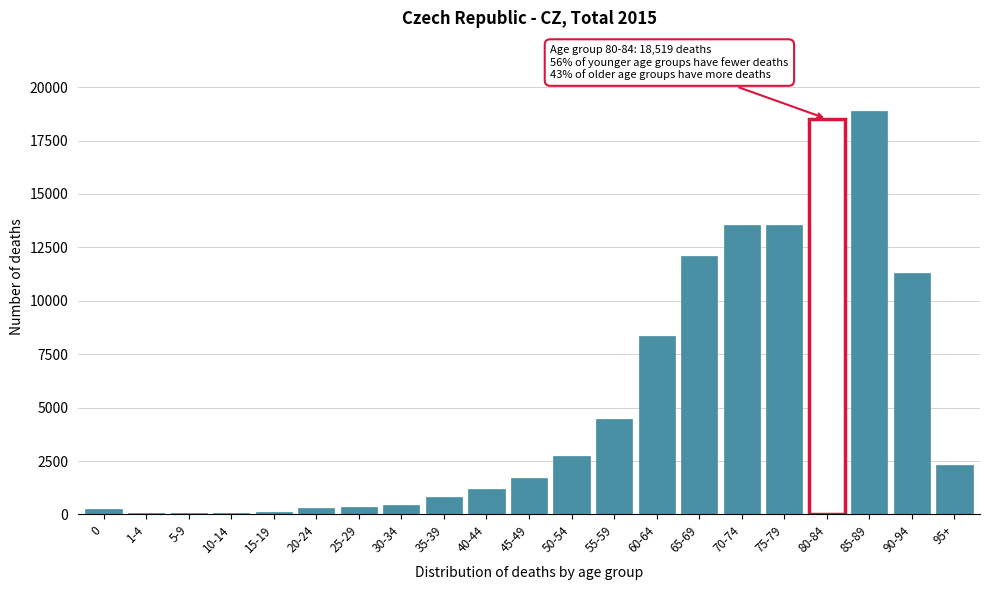

Where is the data nearest to the value 9477?

60-64